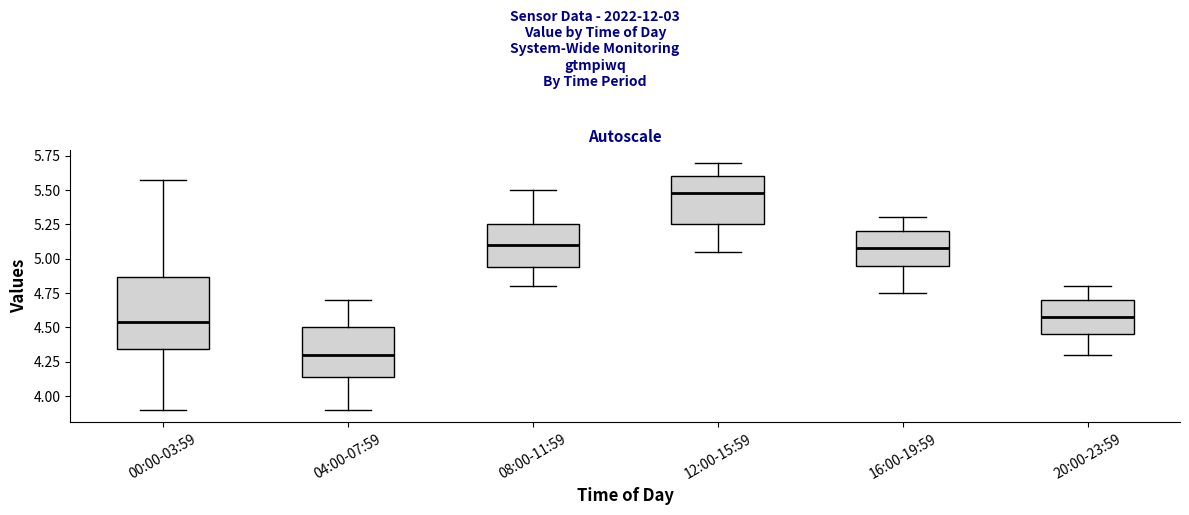

Reading left to right, transcribe this box plot: for each box, give where its median line is, the range the box spans, and where its two whiskers end, as read against the y-axis. The values are not printed on the chart, so give them approximately, as read against the axis.

00:00-03:59: median 4.55, box 4.35 to 4.85, whiskers 3.90 to 5.55
04:00-07:59: median 4.30, box 4.15 to 4.50, whiskers 3.90 to 4.70
08:00-11:59: median 5.10, box 4.95 to 5.25, whiskers 4.80 to 5.50
12:00-15:59: median 5.50, box 5.25 to 5.60, whiskers 5.05 to 5.70
16:00-19:59: median 5.10, box 4.95 to 5.20, whiskers 4.75 to 5.30
20:00-23:59: median 4.60, box 4.45 to 4.70, whiskers 4.30 to 4.80